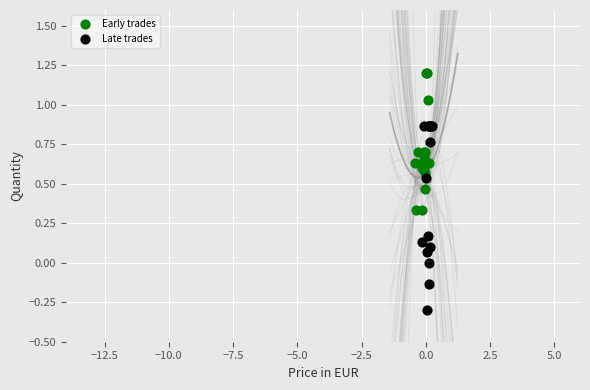

Which series reaches the maximum Y coordinate?

Early trades